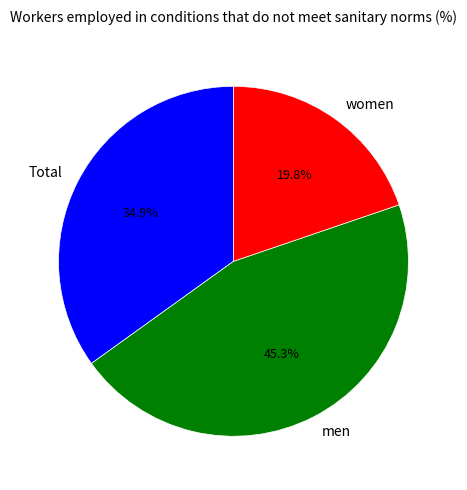

Between women and men, which is larger?

men